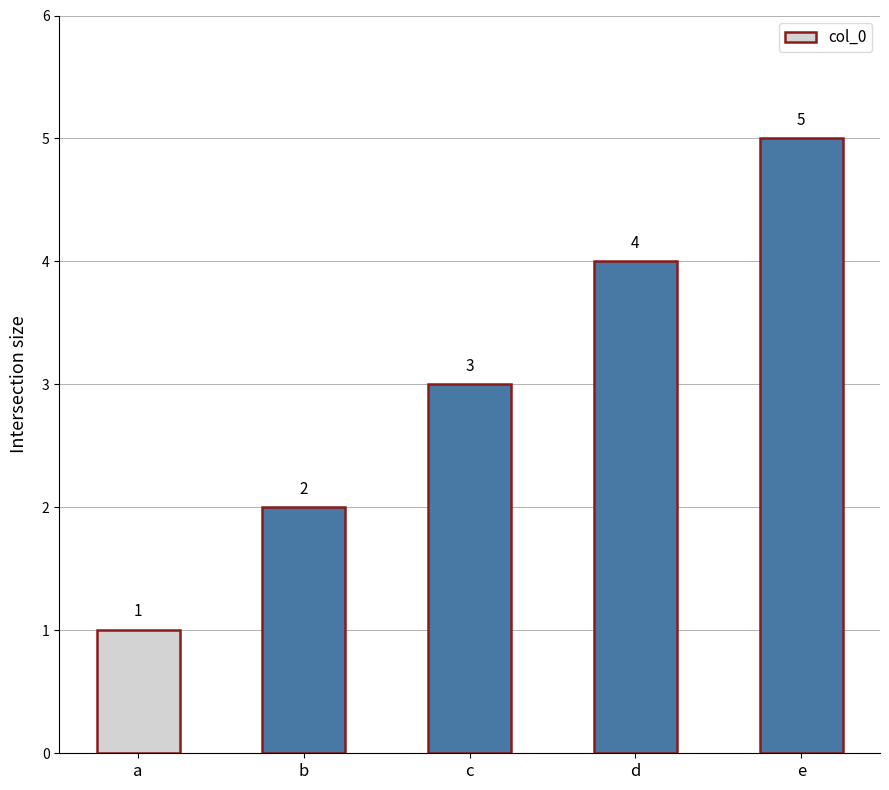

What is the change in value from b to d?

+2